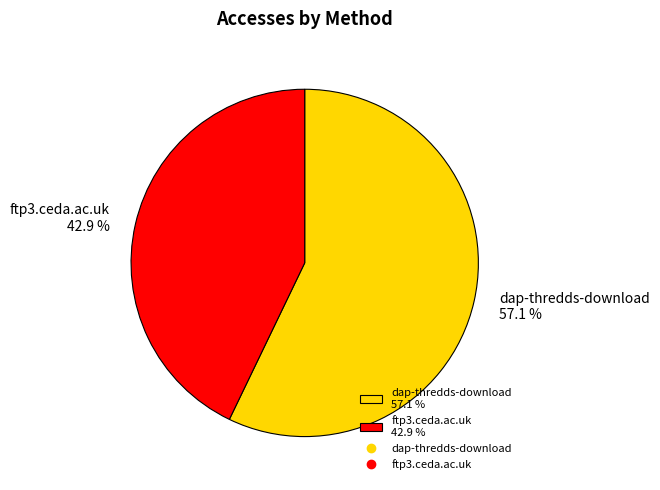

What is the ratio of the value at dap-thredds-download to the value at ftp3.ceda.ac.uk?

1.3